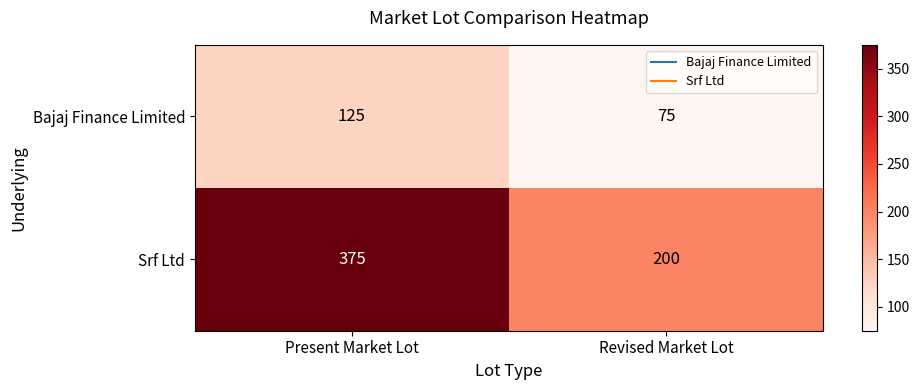

Reading right to left, list all the values displayed in this chart.

Bajaj Finance Limited: Revised Market Lot=75	Present Market Lot=125
Srf Ltd: Revised Market Lot=200	Present Market Lot=375